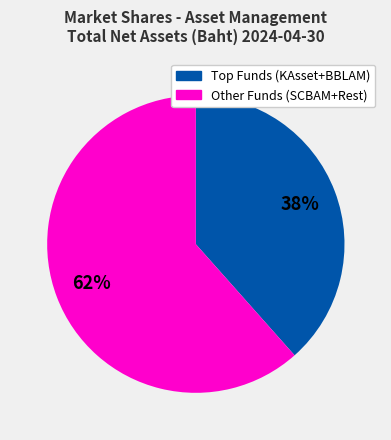

Is there any slice that represents more than half of the pie?

Yes